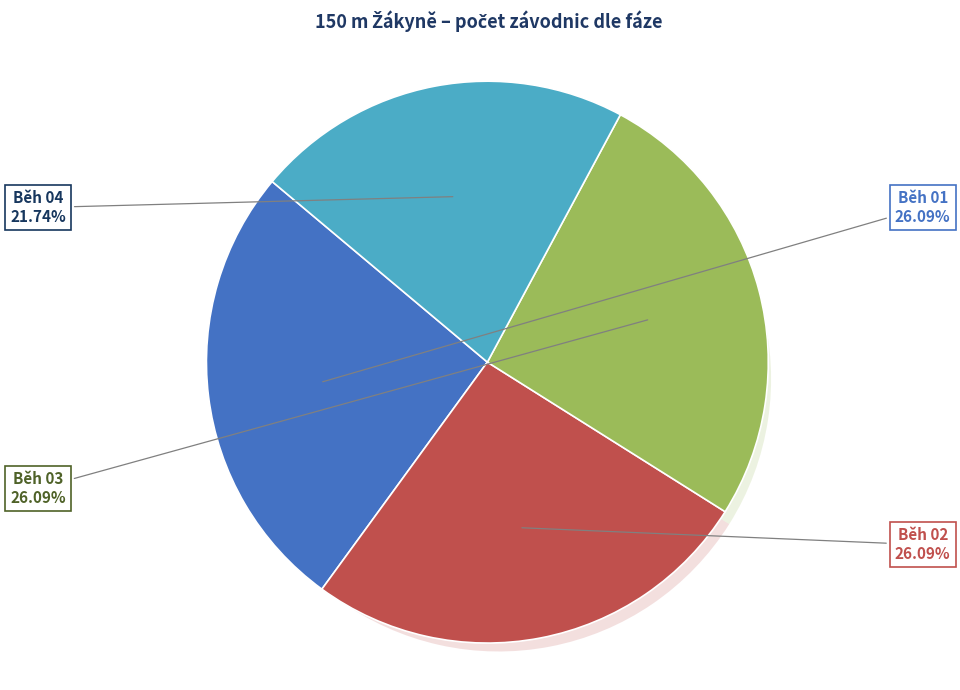

To the nearest percent, what percentage of the pie is Běh 02?

26%